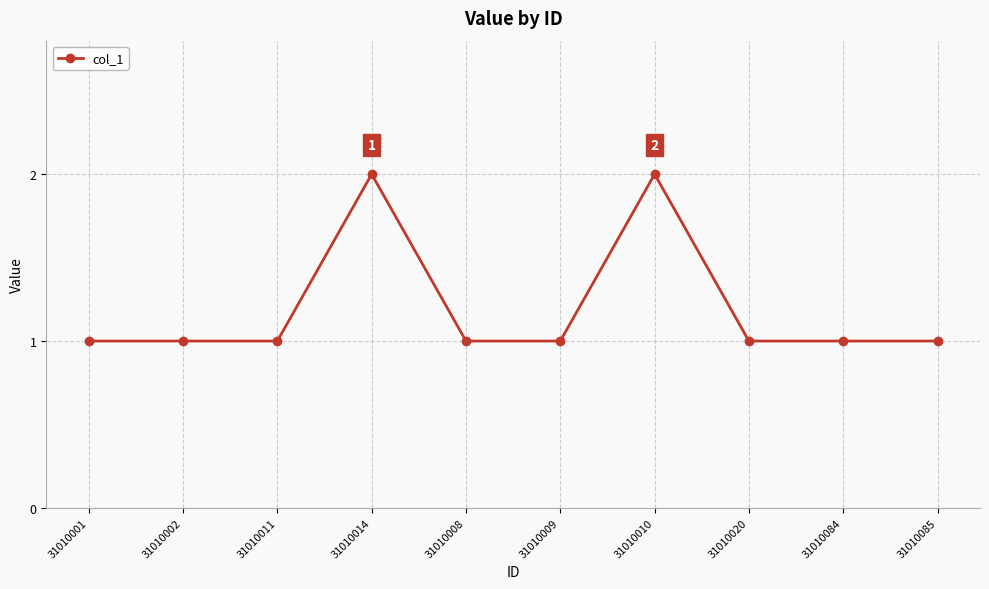

What is the minimum value shown in the chart?

1